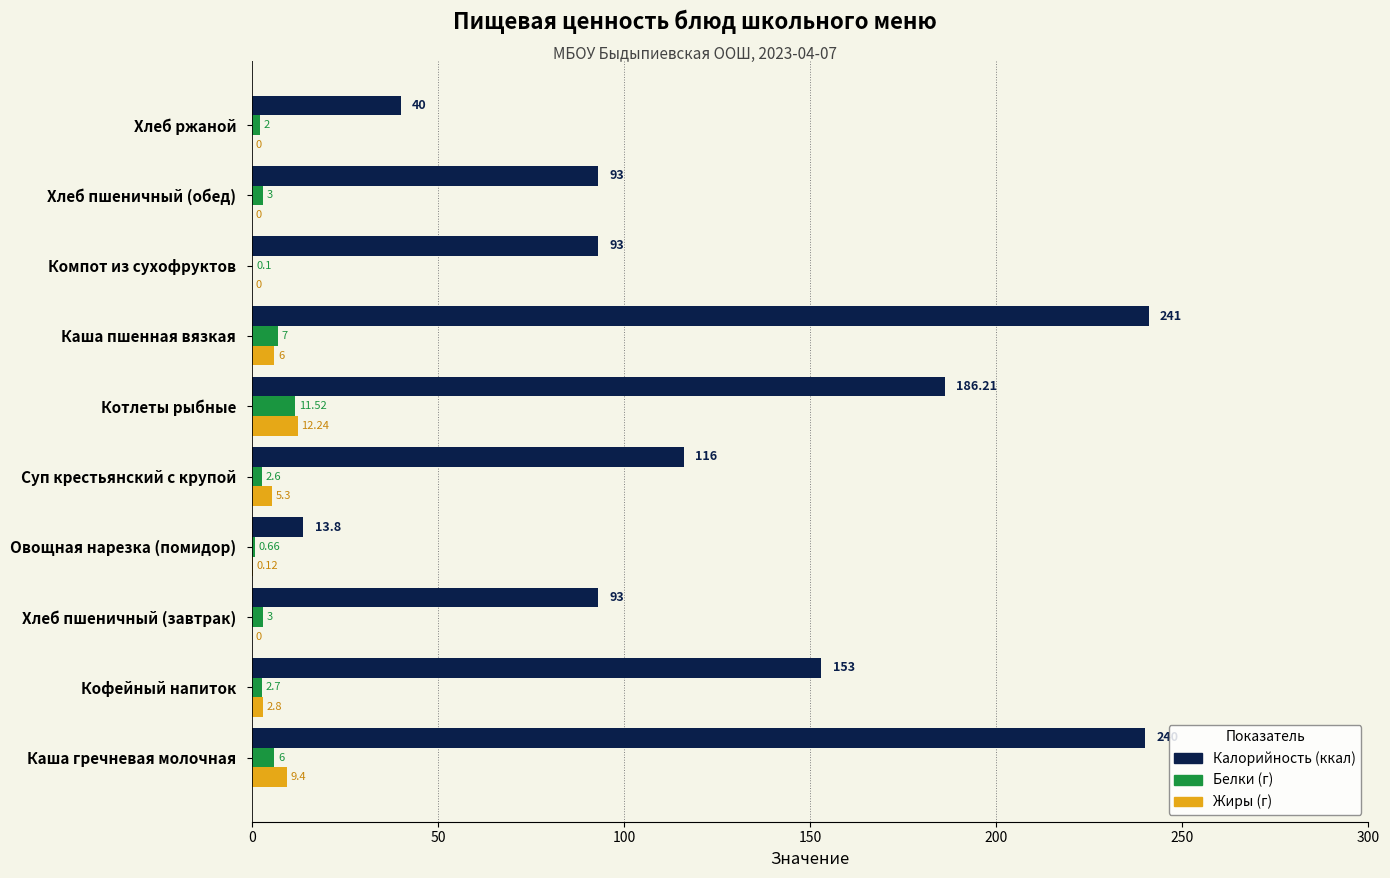

What is the total value across all series at Хлеб ржаной?

42.0